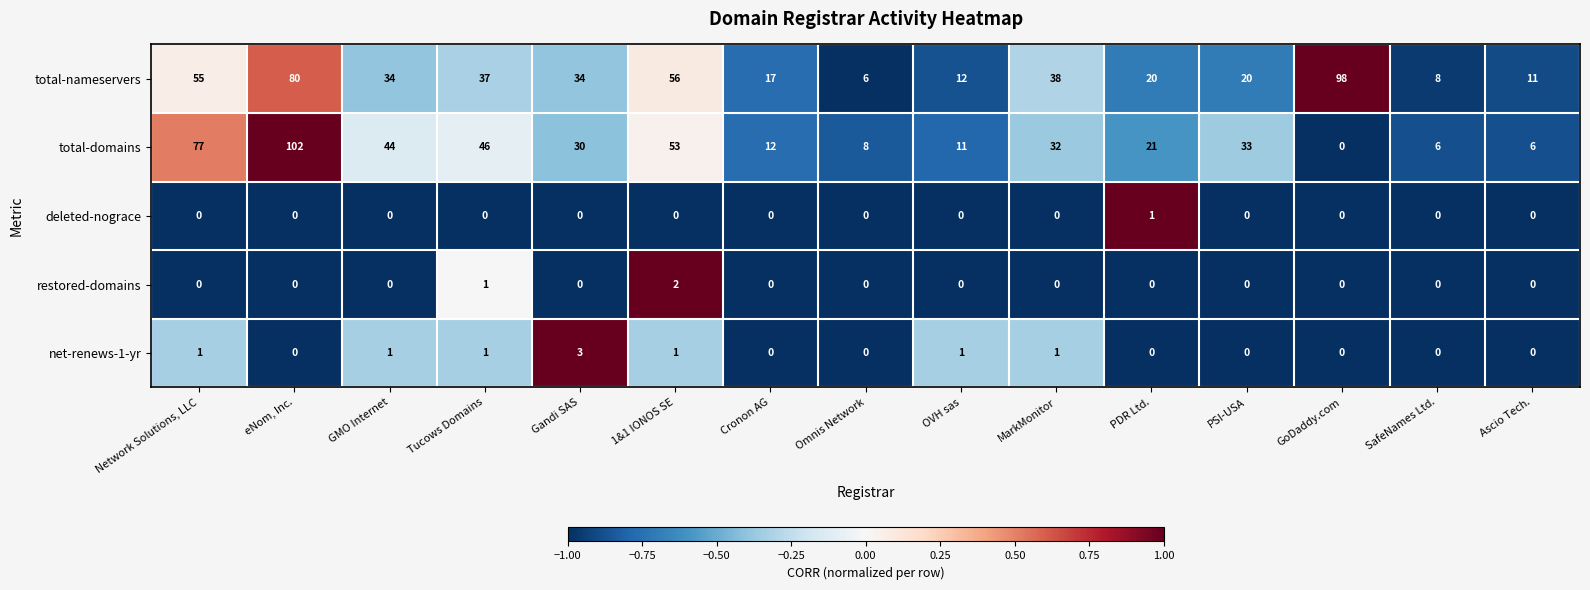

At 1&1 IONOS SE, list the series in order from largest to smallest.

total-nameservers, total-domains, restored-domains, net-renews-1-yr, deleted-nograce